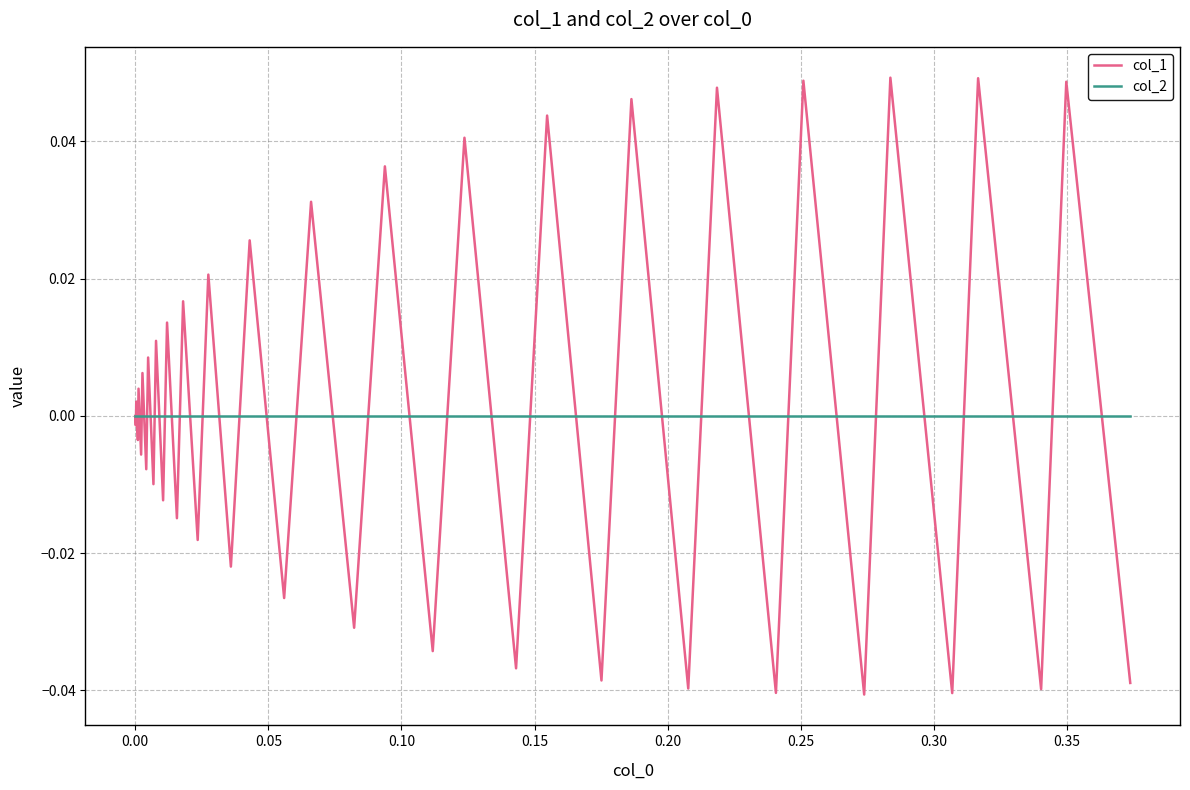

Rank the series by their maximum value, from highest to lowest.

col_1, col_2